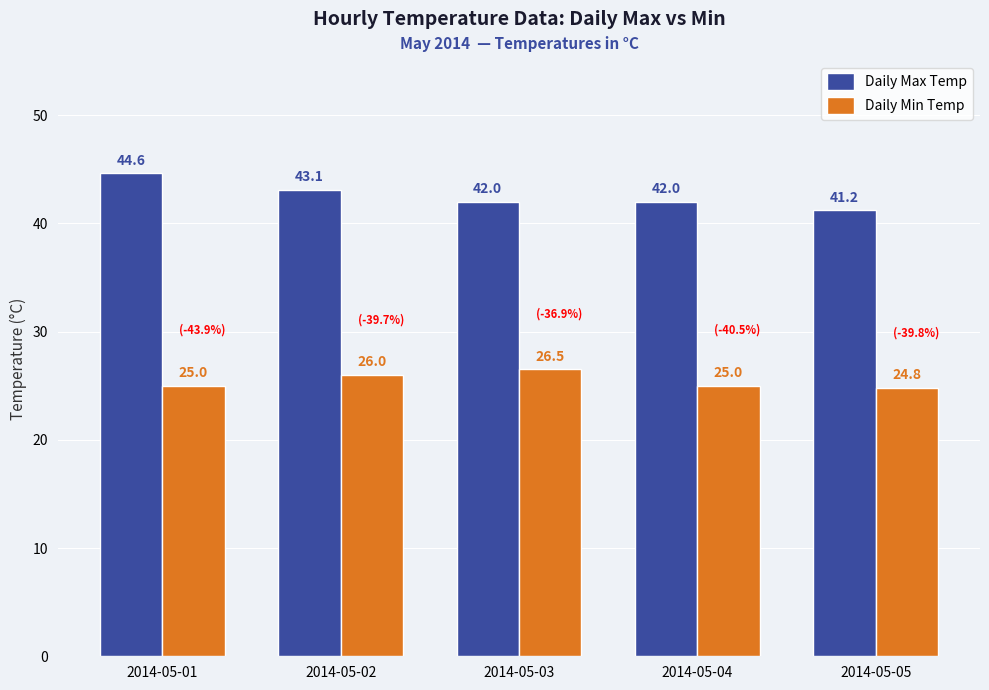

What is the spread (max minus min) of values at 2014-05-01?

19.6